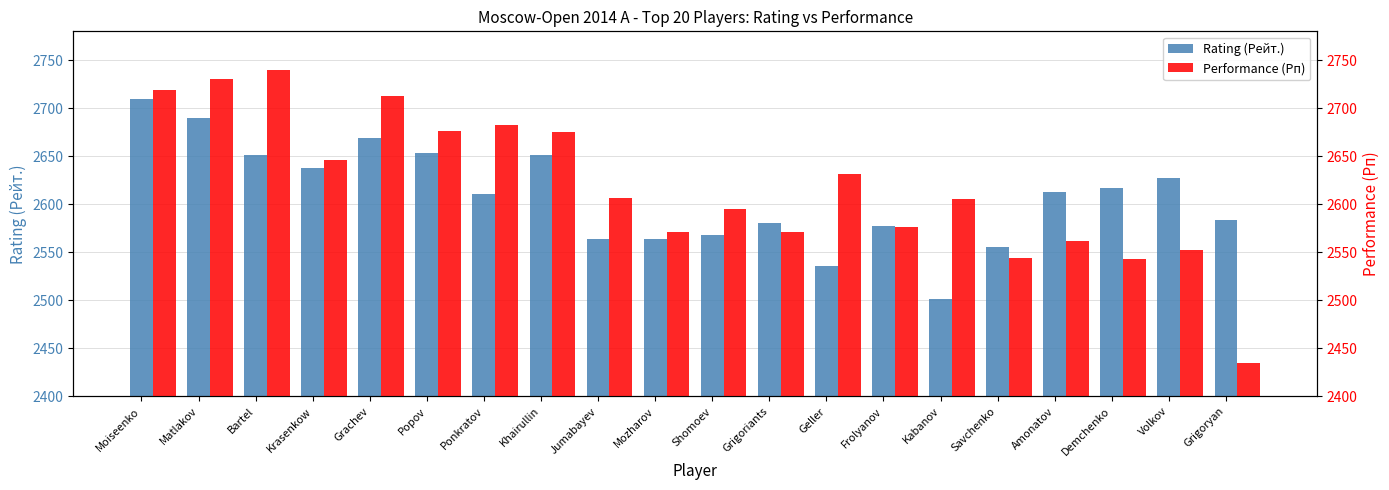

Are the bars grouped side by side (vs. stacked)?

Yes